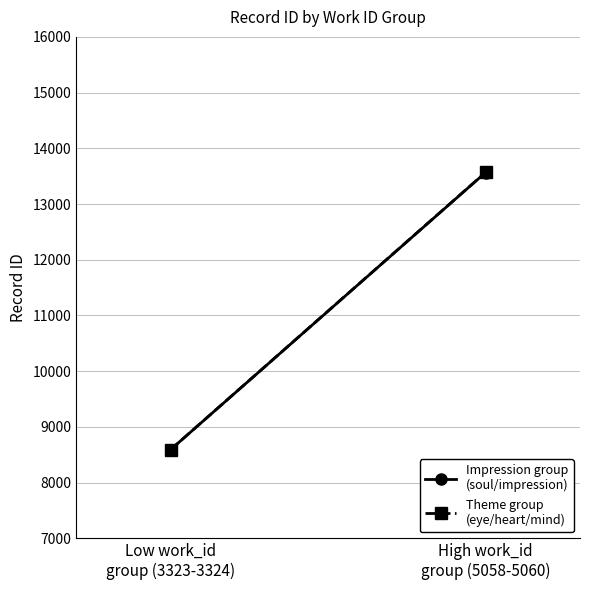

What is the difference between the maximum and minimum values in the Impression group
(soul/impression) series?

4974